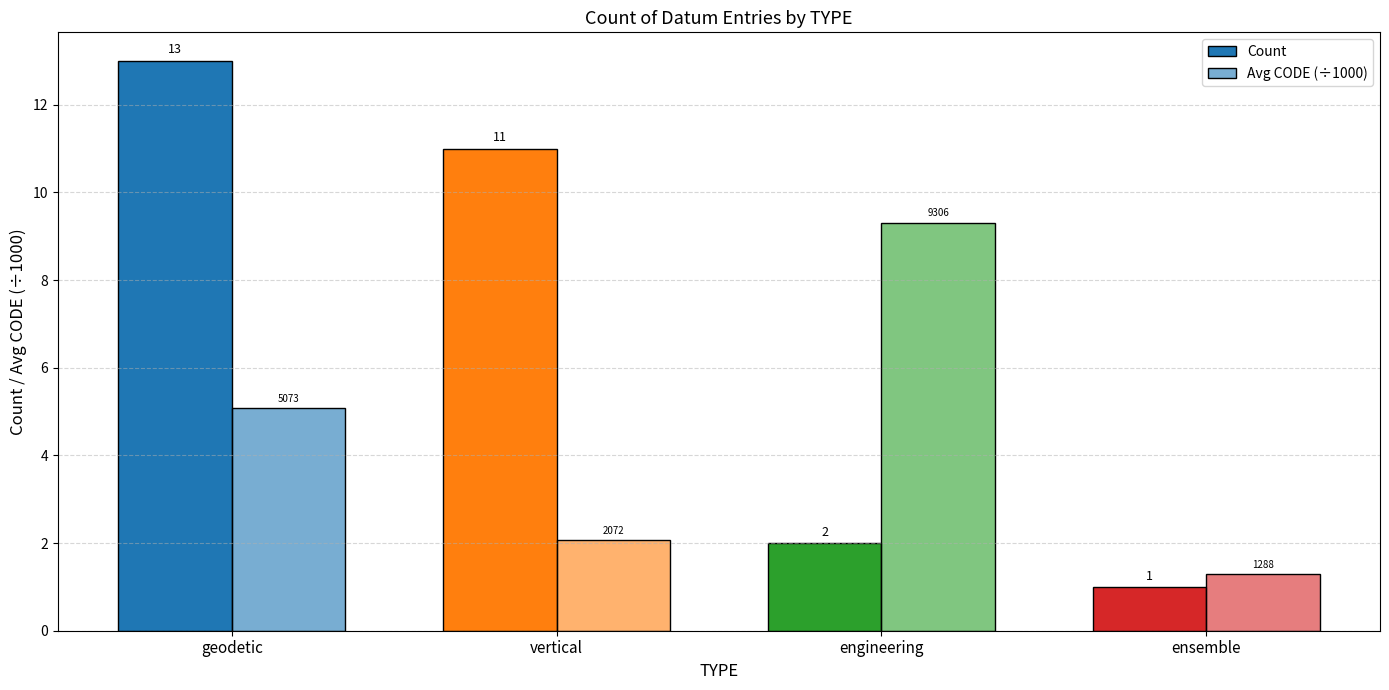

What is the value of the Avg CODE (÷1000) bar at the 1st from the left?

5.1